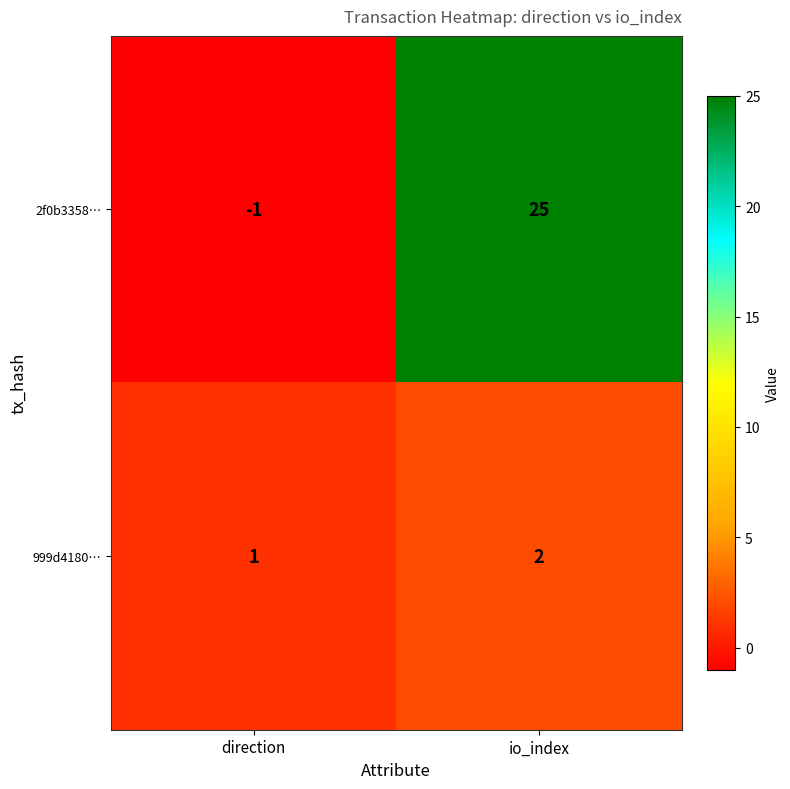

Reading right to left, list all the values displayed in this chart.

2f0b3358…: 25	-1
999d4180…: 2	1